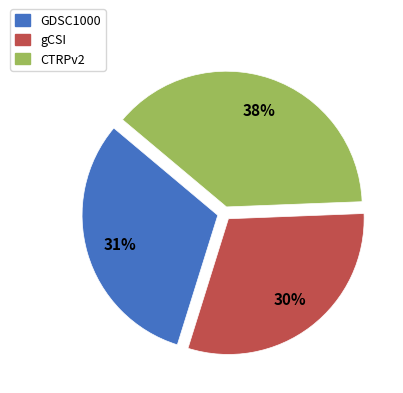

Does any single category account for the majority?

No